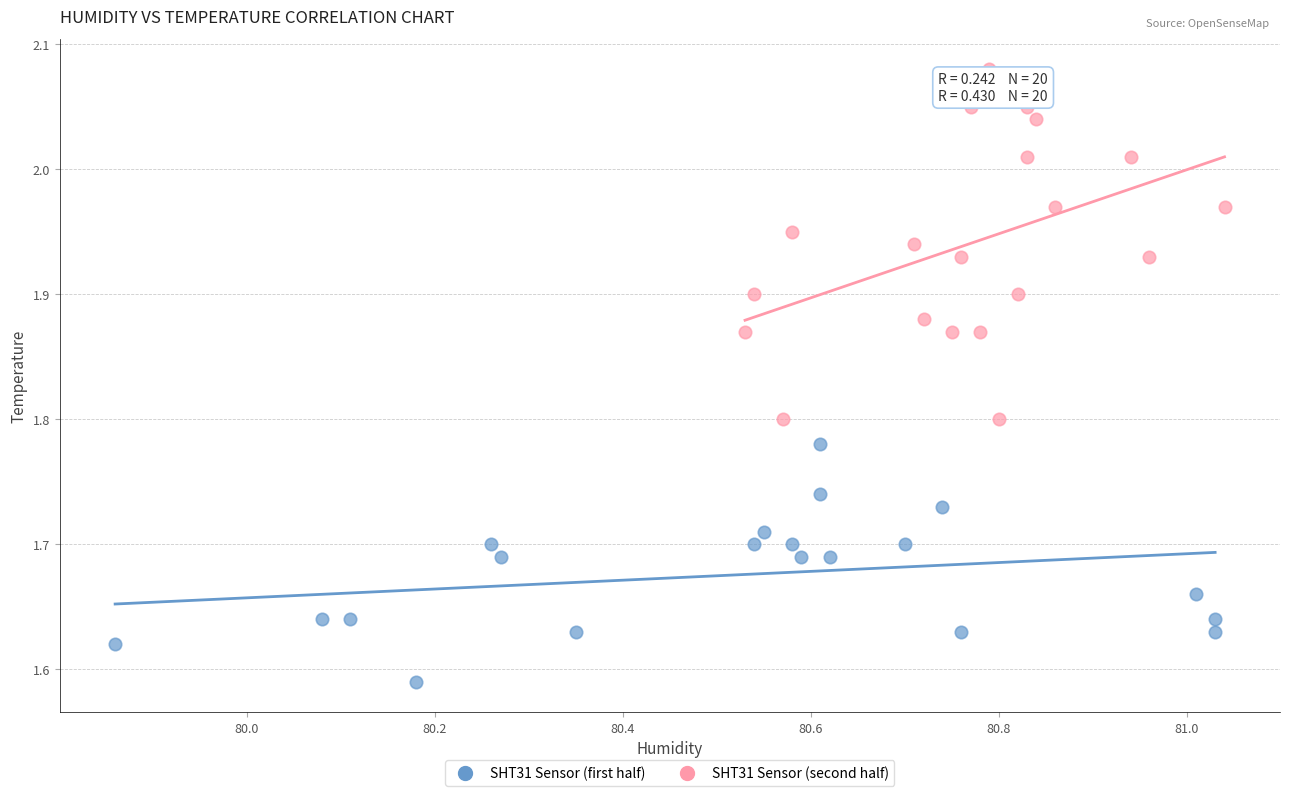

What are all the series names shown in the legend?

SHT31 Sensor (first half), SHT31 Sensor (second half)